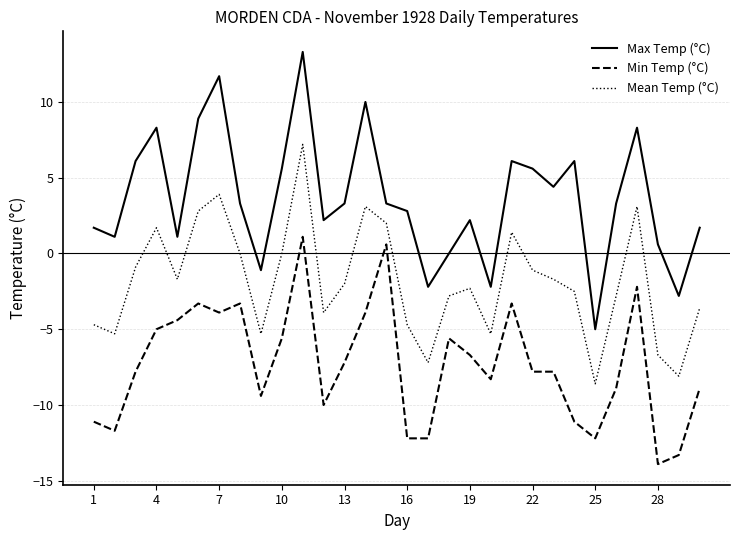

True or false: Max Temp (°C) and Min Temp (°C) cross at least once.

False